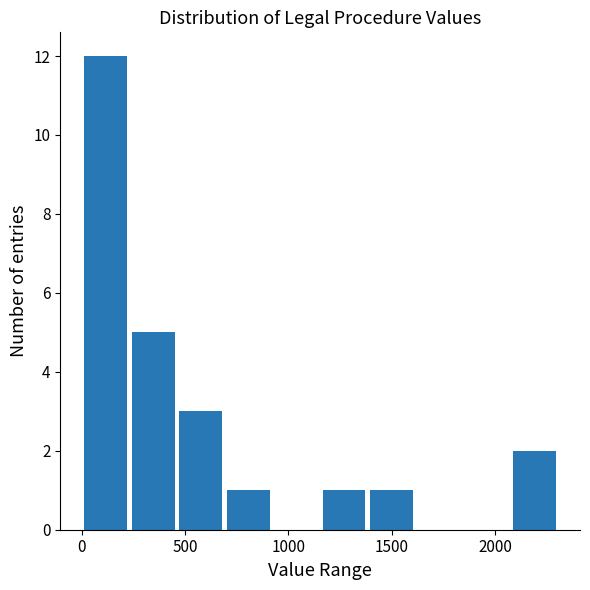

Reading left to right, transcribe this chart: for each bar, give the range it covers on the x-axis and its height. Neither the bar edges nor the heights are printed on the chart, so give them approximately, as read against the axes.

0 to 250: 12
250 to 450: 5
450 to 700: 3
700 to 900: 1
900 to 1150: 0
1150 to 1400: 1
1400 to 1600: 1
1600 to 1850: 0
1850 to 2100: 0
2100 to 2300: 2